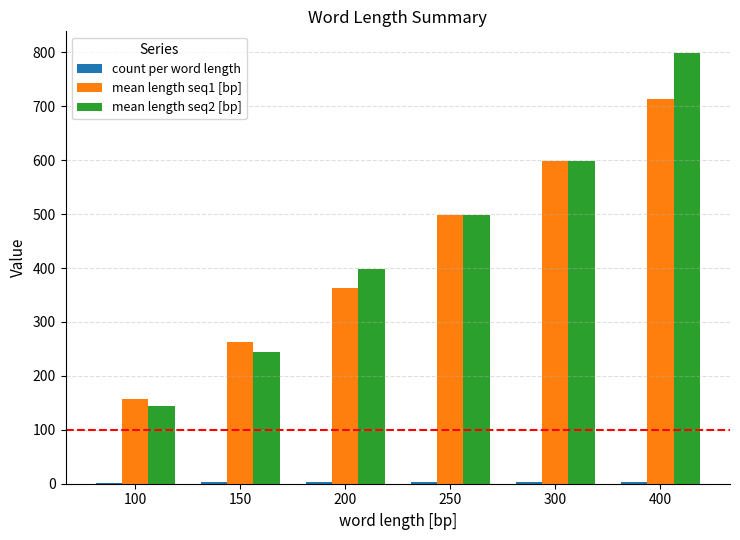

At which category is the sum across all series the highest?

400